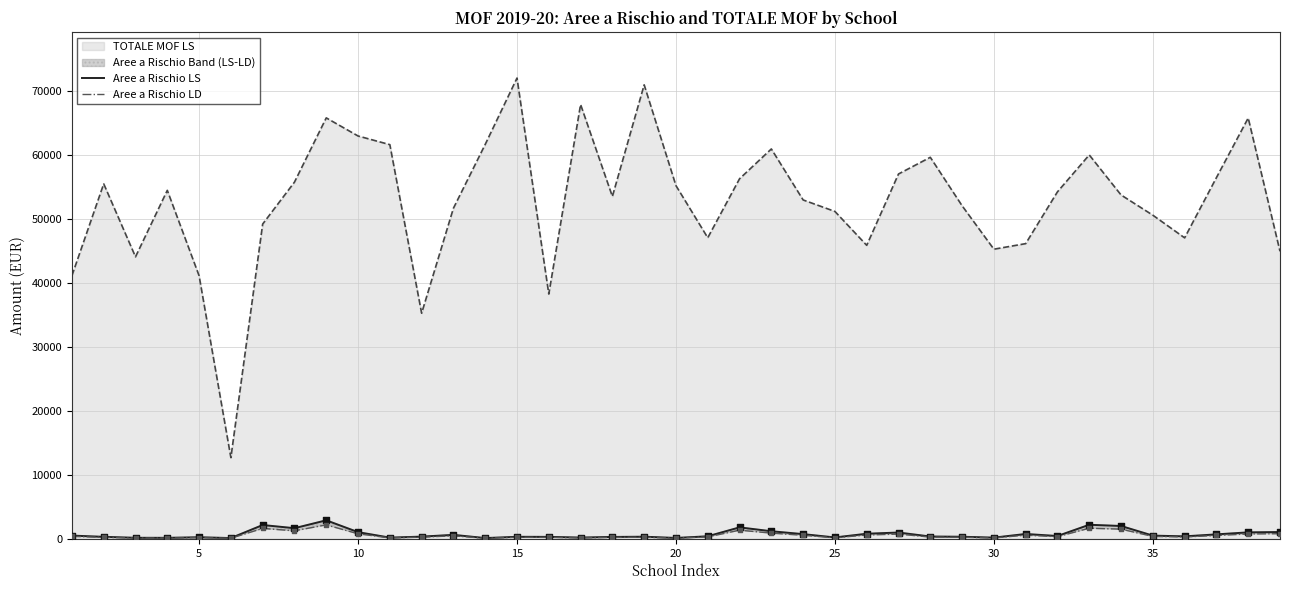

What is the highest value of the TOTALE MOF LS series?

72063.8